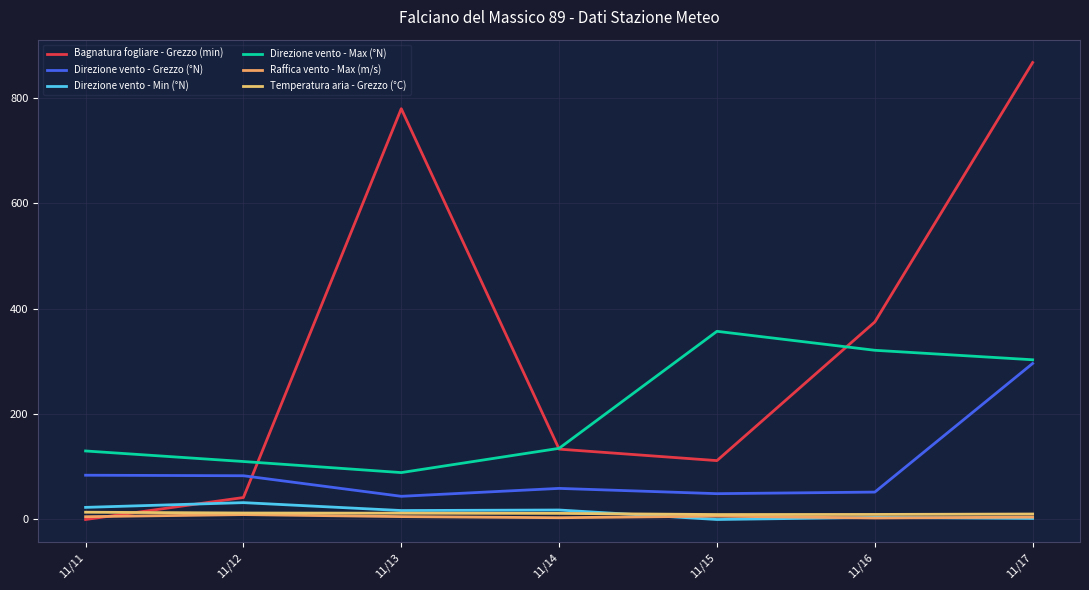

Reading left to right, list all the values displayed in this chart.

Bagnatura fogliare - Grezzo (min): 11/11=0.0	11/12=41.7	11/13=779.3	11/14=133.5	11/15=111.7	11/16=374.7	11/17=866.9
Direzione vento - Grezzo (°N): 11/11=84.0	11/12=83.0	11/13=44.0	11/14=59.0	11/15=49.0	11/16=52.0	11/17=296.0
Direzione vento - Min (°N): 11/11=23.0	11/12=32.0	11/13=17.0	11/14=18.0	11/15=0.0	11/16=4.0	11/17=2.0
Direzione vento - Max (°N): 11/11=130.0	11/12=110.0	11/13=89.0	11/14=135.0	11/15=357.0	11/16=321.0	11/17=303.0
Raffica vento - Max (m/s): 11/11=5.3	11/12=9.3	11/13=5.5	11/14=3.4	11/15=6.3	11/16=2.9	11/17=4.5
Temperatura aria - Grezzo (°C): 11/11=13.8	11/12=12.3	11/13=12.0	11/14=11.6	11/15=9.4	11/16=9.6	11/17=10.4